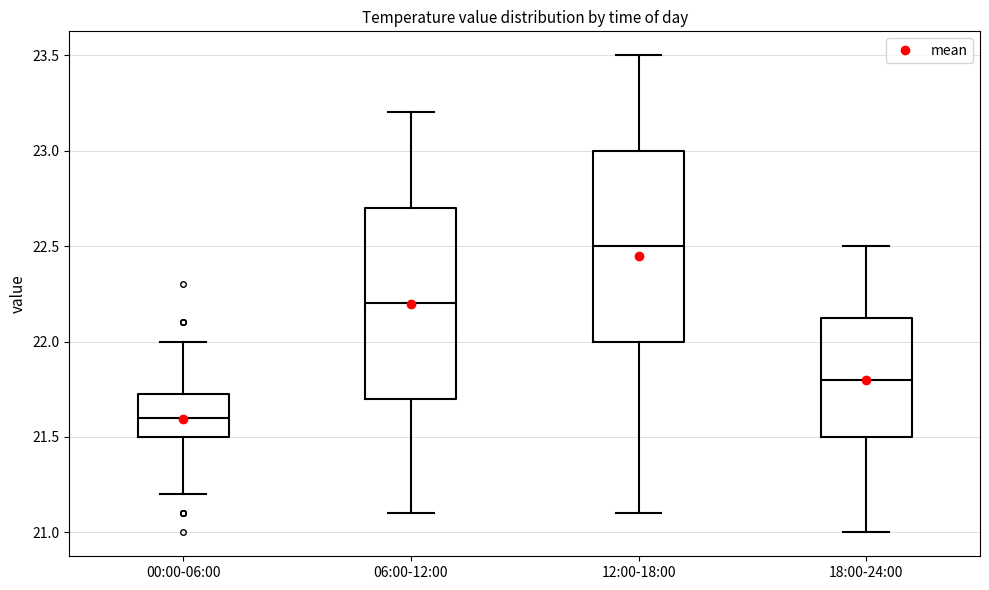

Where does the median line of the box for 00:00-06:00 sit on the y-axis? The values are not printed on the chart, so give them approximately, as read against the axis.

21.60